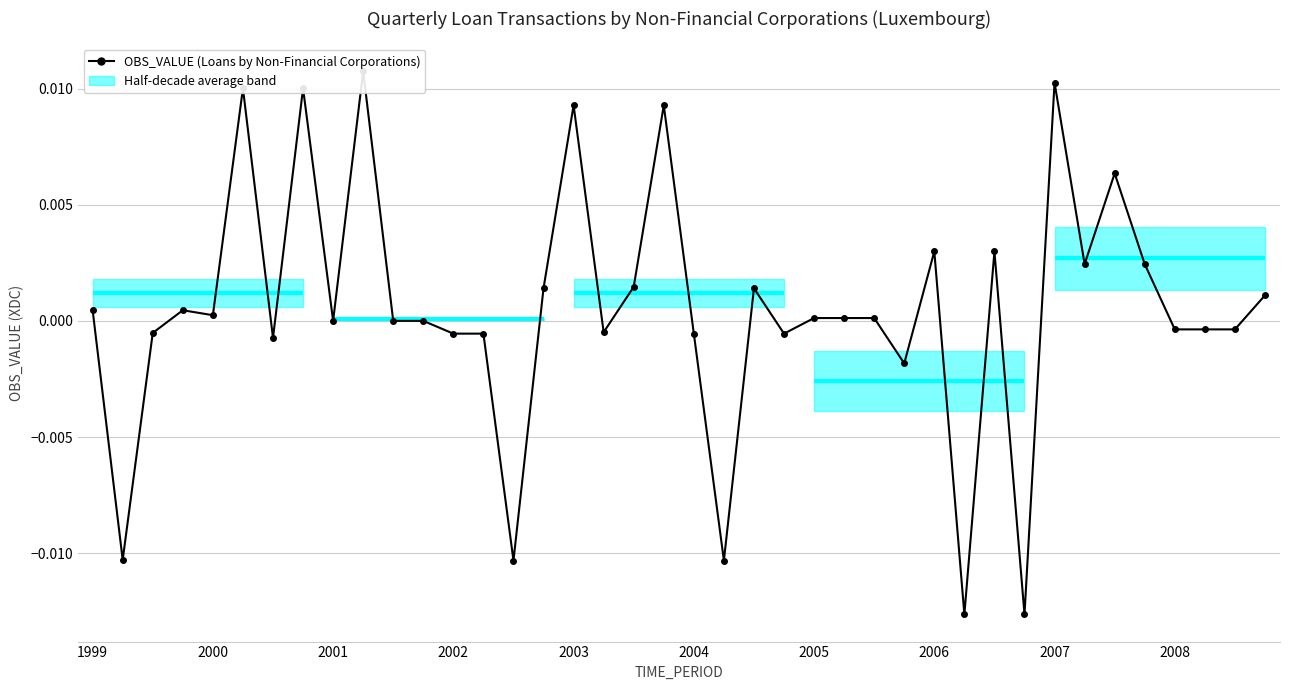

The value at 2008 is -0.0. True or false?

True